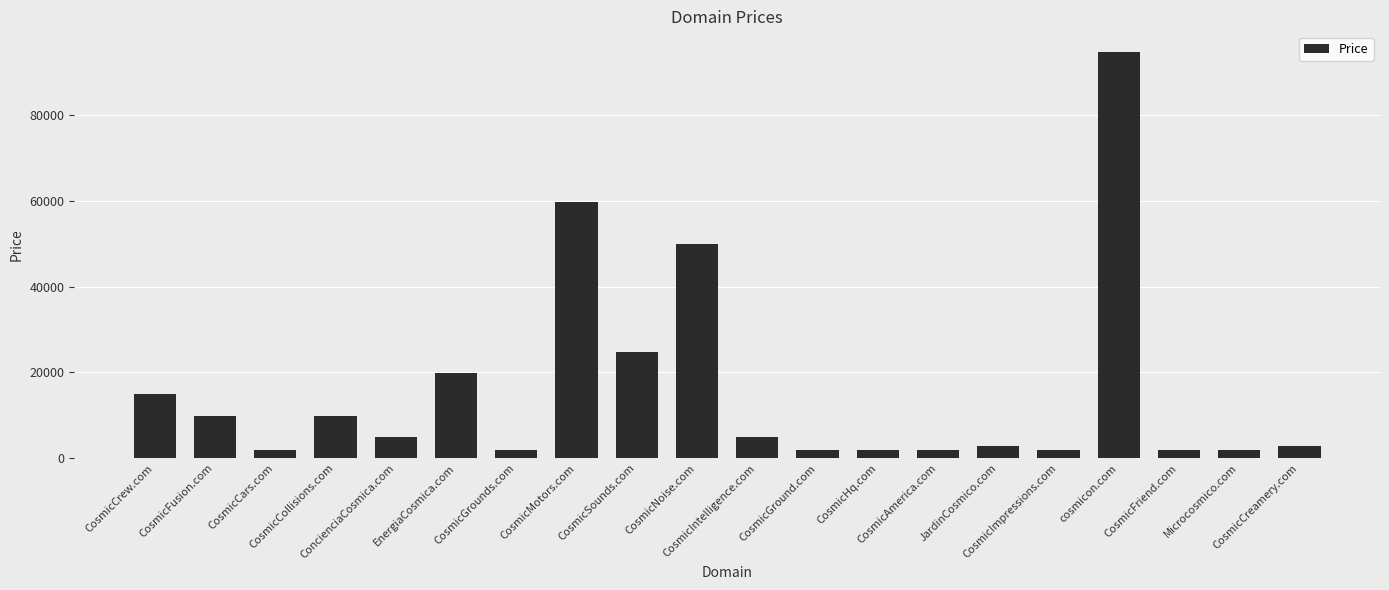

Which has a higher value, CosmicCreamery.com or CosmicGround.com?

CosmicCreamery.com